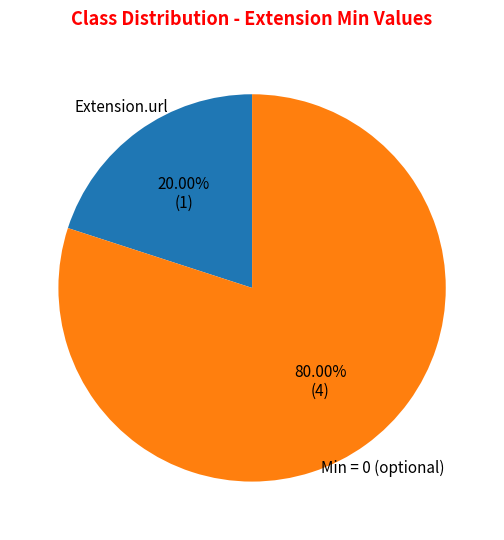

Count the number of slices in the pie.

2